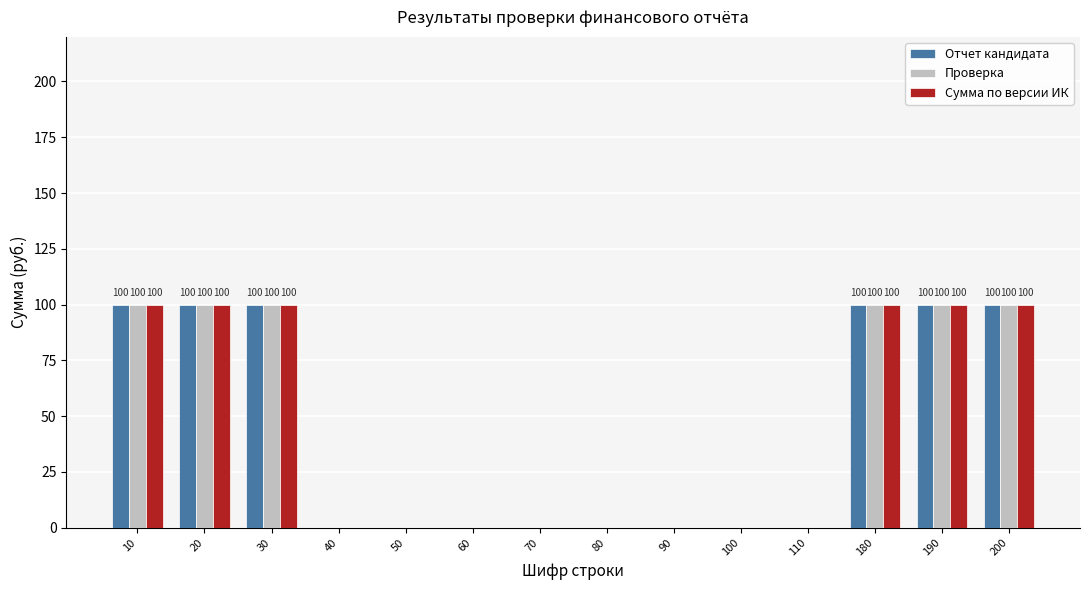

Does the chart contain stacked bars?

No